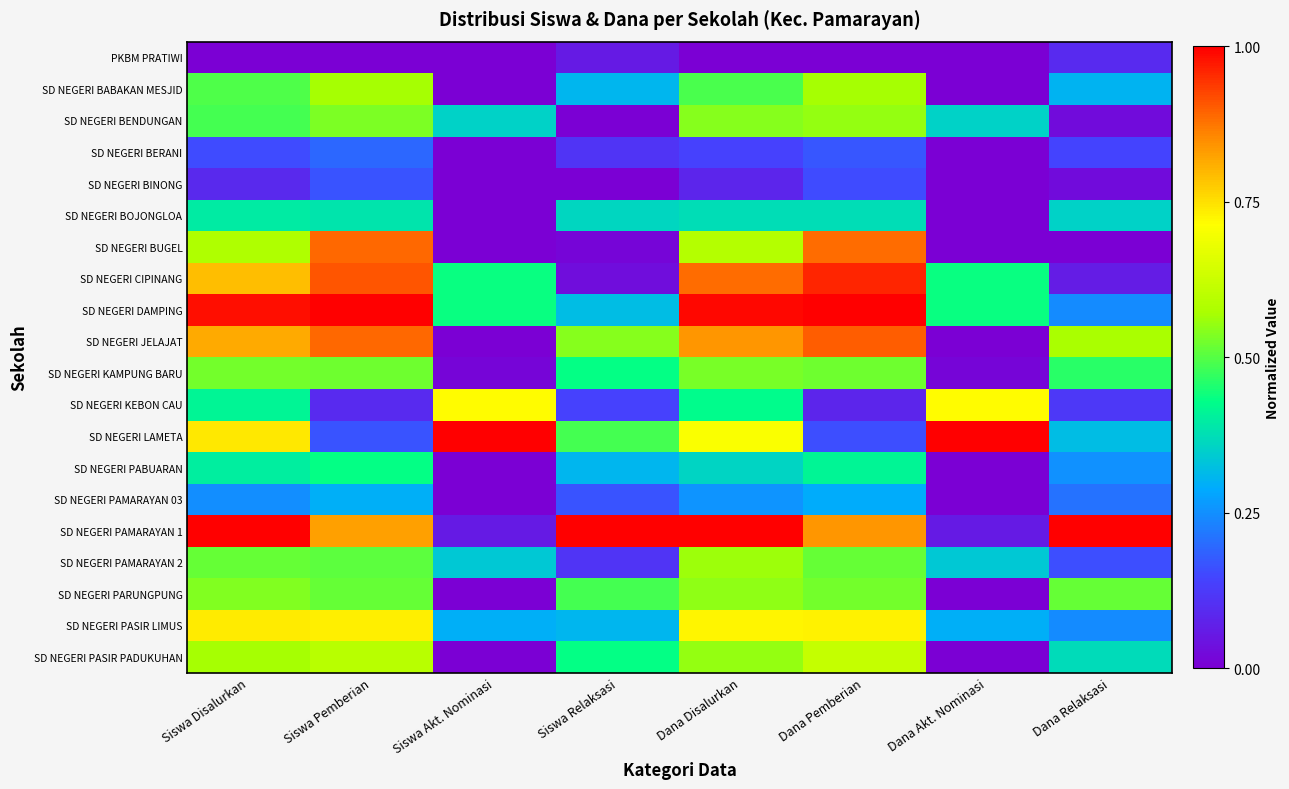

Which series has the largest range (max minus min)?

SD NEGERI PAMARAYAN 1